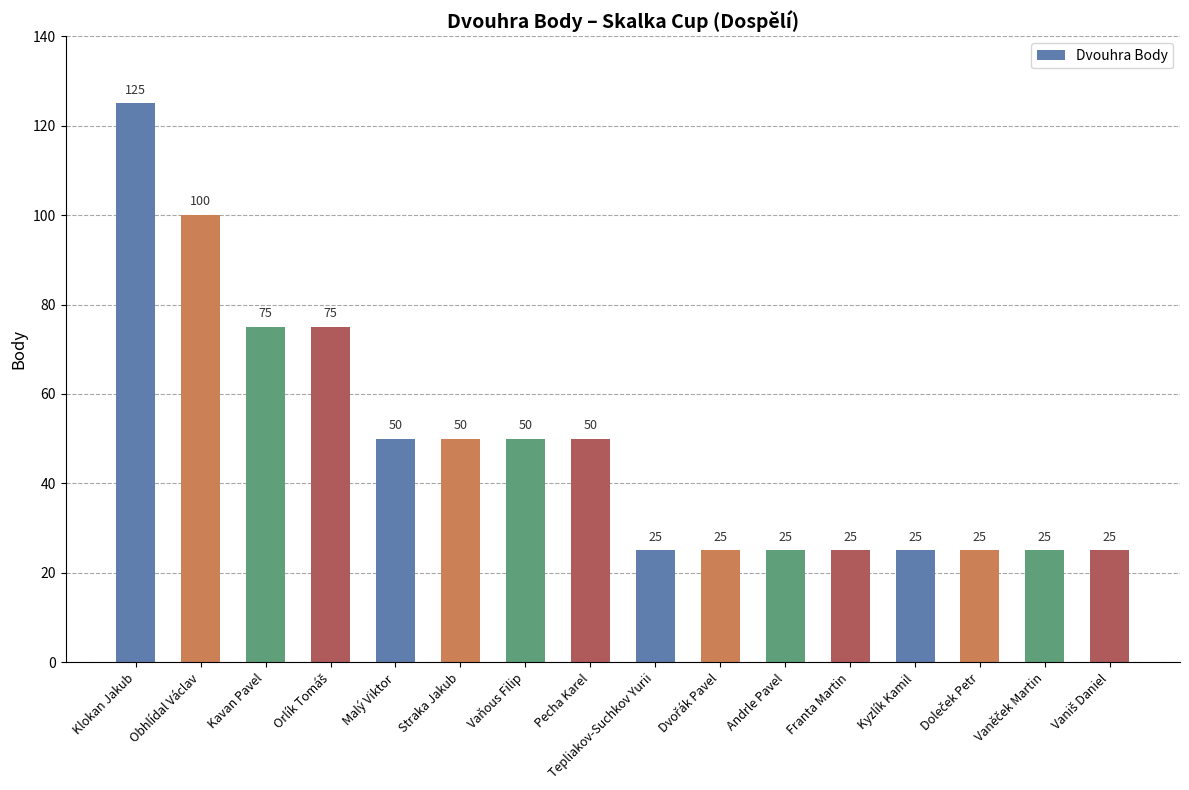

How many data points does each series have?

16